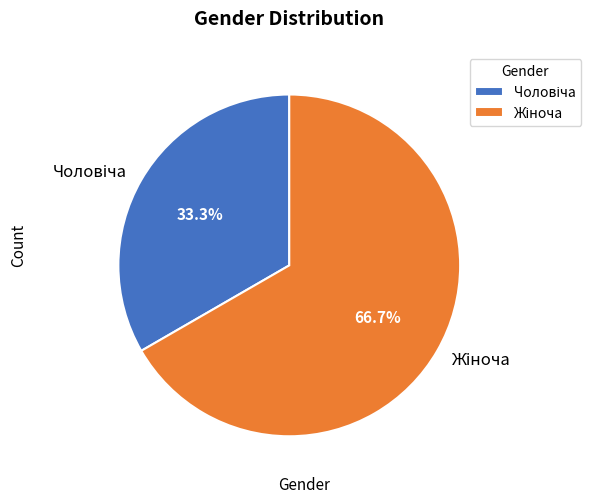

Does any single category account for the majority?

Yes